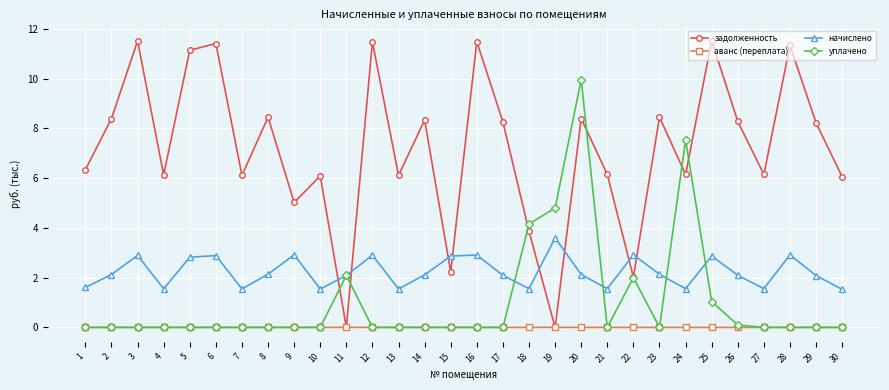

True or false: аванс (переплата) and начислено cross at least once.

False